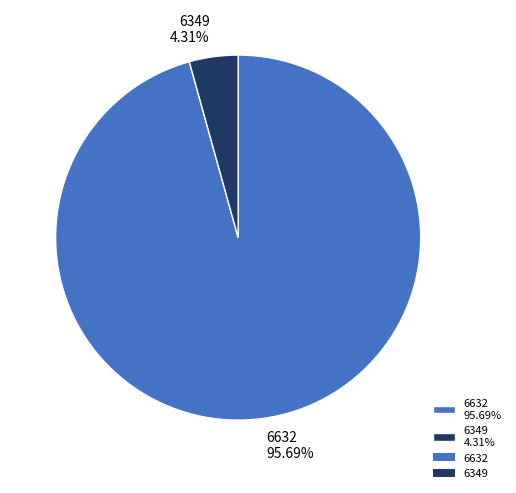

What is the smallest slice in the pie chart?

6349